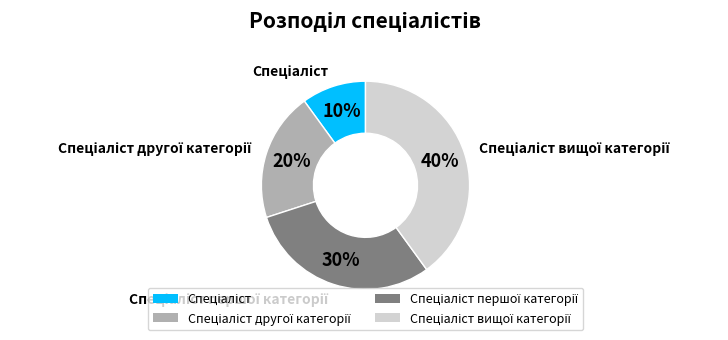

Is there any slice that represents more than half of the pie?

No